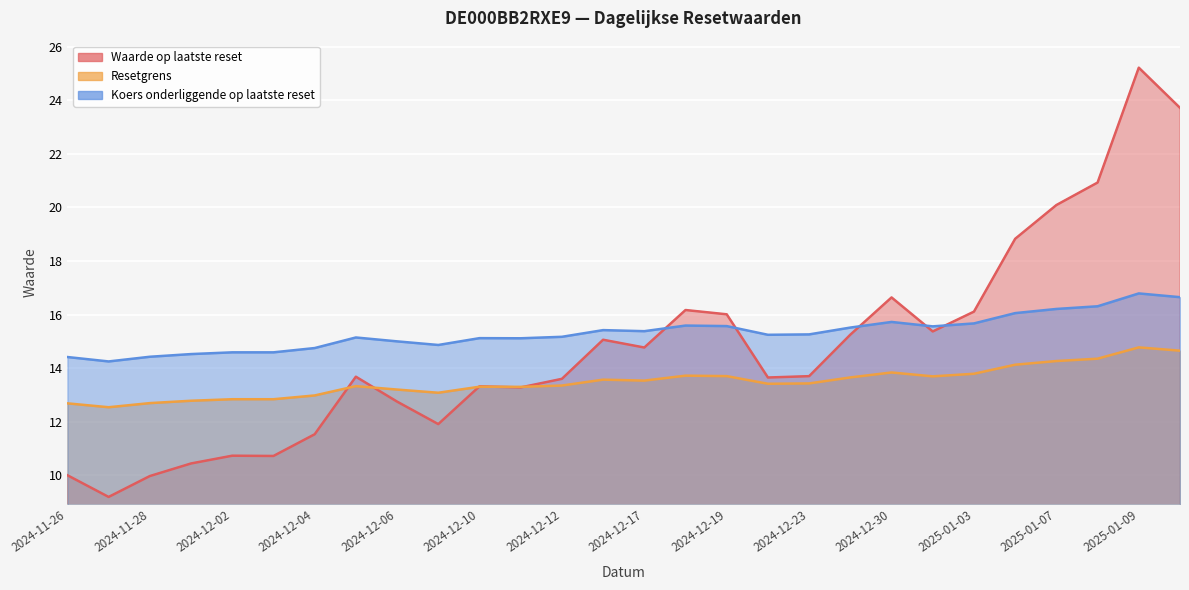

Which series has the largest range (max minus min)?

Waarde op laatste reset